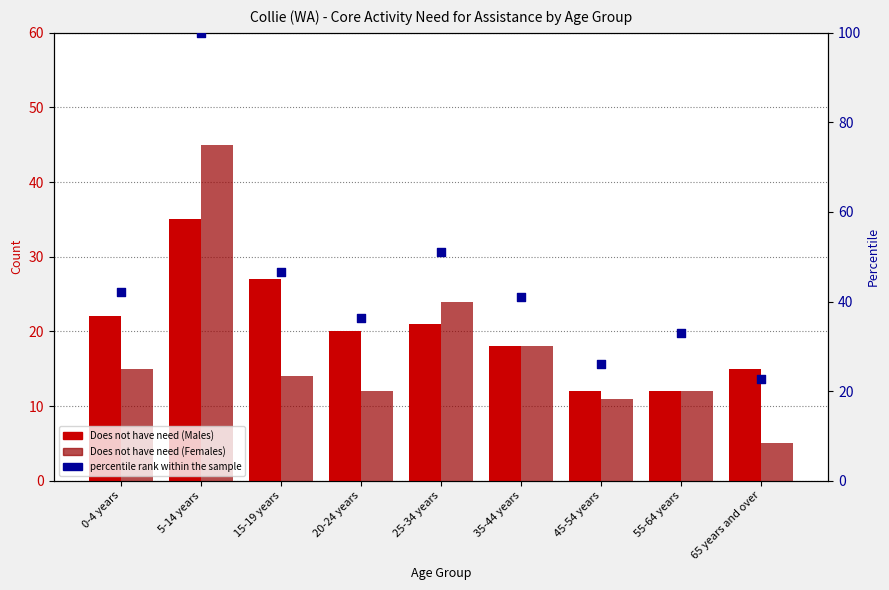

What is the total value across all series at 35-44 years?

76.9